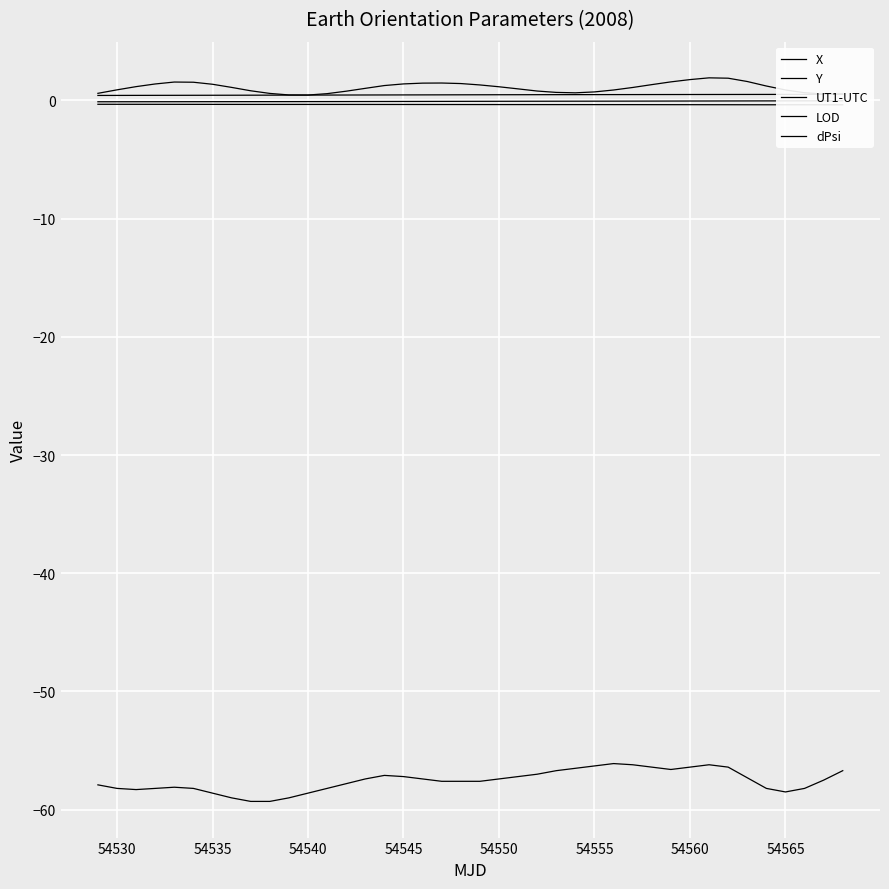

True or false: UT1-UTC and dPsi cross at least once.

False